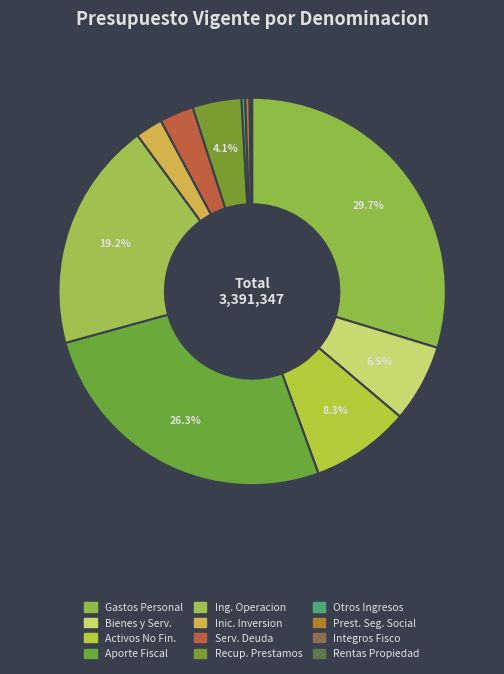

To the nearest percent, what is the average slice percentage?

8%